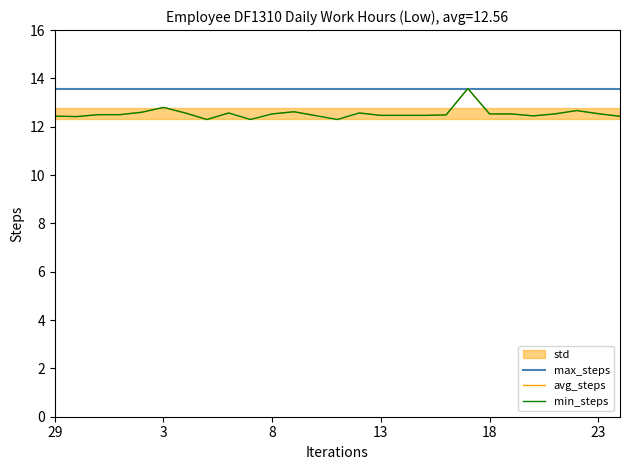

At which label does max_steps reach its minimum?

29